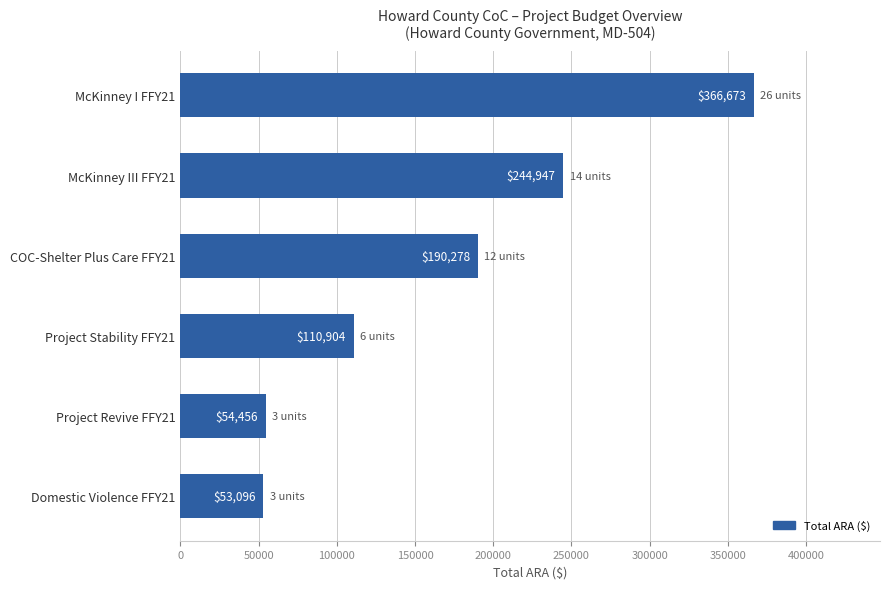

List the labels in order of value, smallest first.

Domestic Violence FFY21, Project Revive FFY21, Project Stability FFY21, COC-Shelter Plus Care FFY21, McKinney III FFY21, McKinney I FFY21